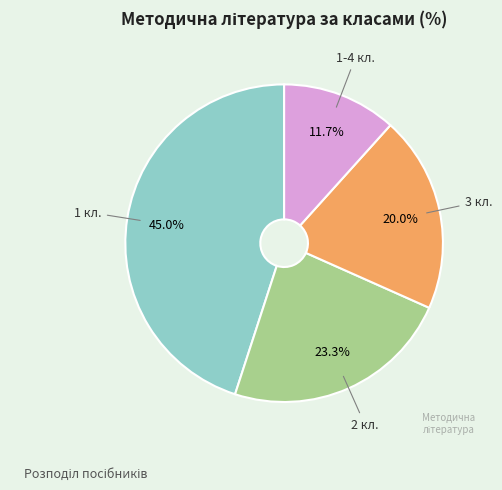

What is the total percentage of 2 and 1-4?

35.0%